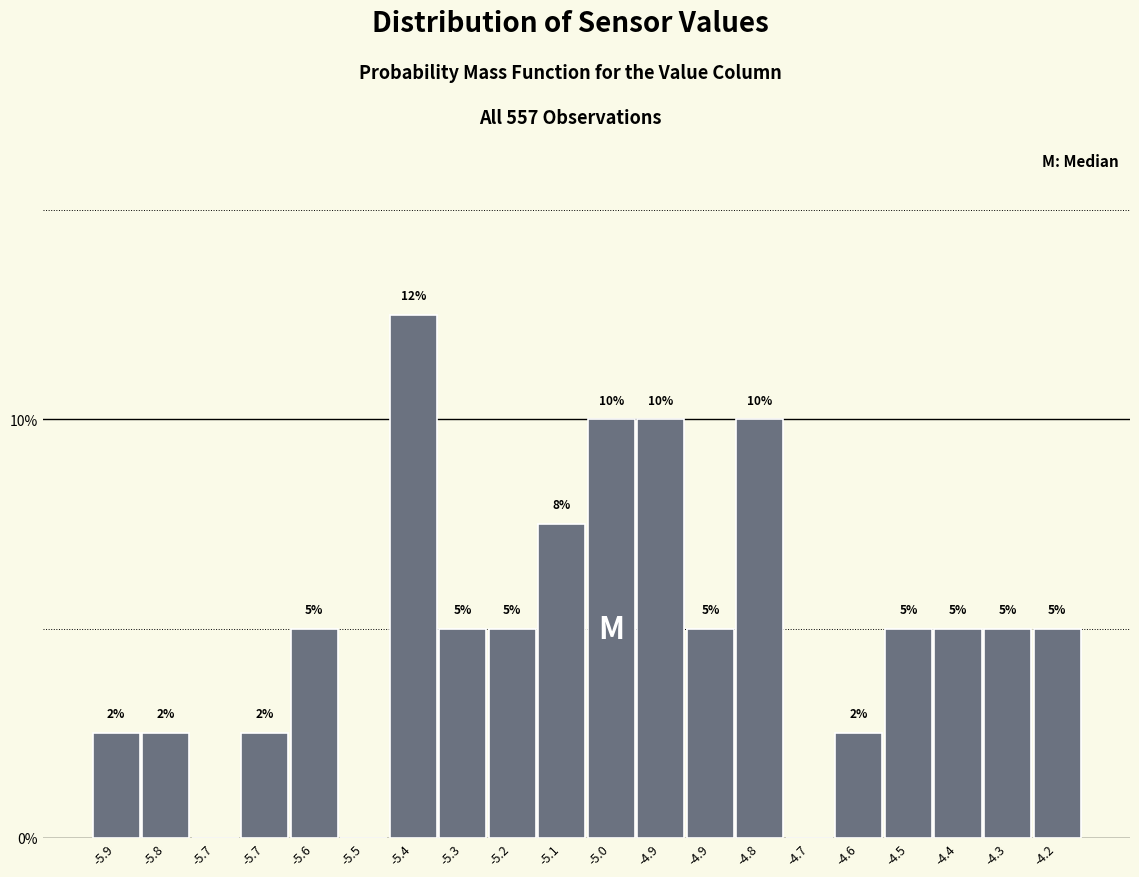

Count the number of categories in the chart.

20